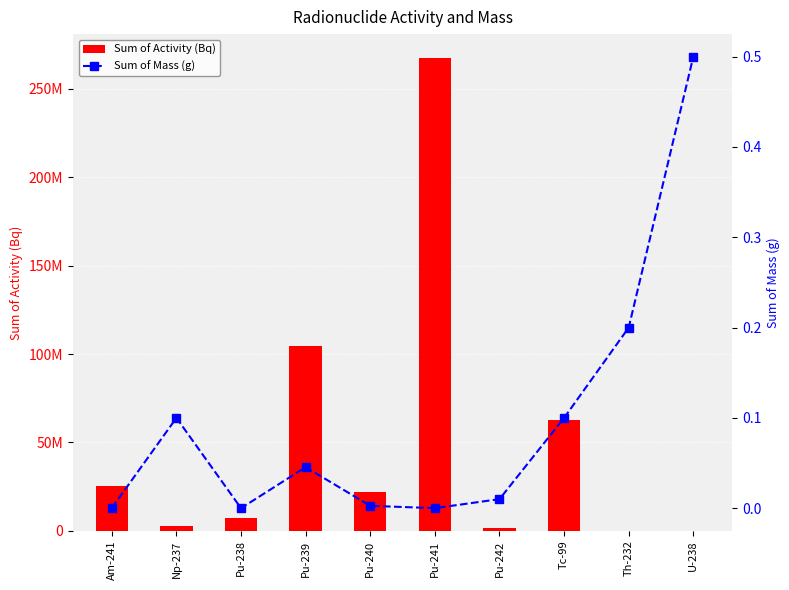

What position from the right is Pu-242?

4